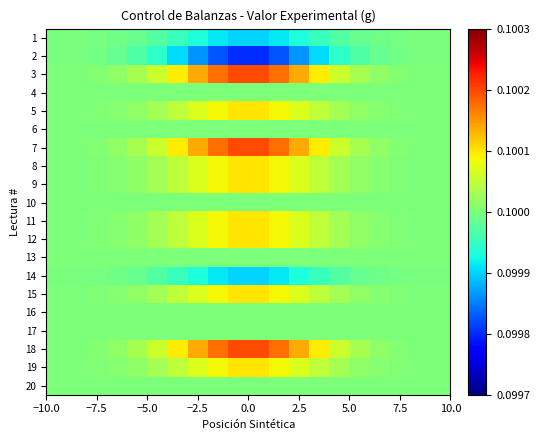

Reading left to right, extract all data points from this chart.

1: 0.1	0.1	0.1	0.1	0.1	0.1	0.1	0.1	0.1	0.1	0.1	0.1	0.1	0.1	0.1	0.1	0.1	0.1	0.1	0.1
2: 0.1	0.1	0.1	0.1	0.1	0.1	0.1	0.1	0.1	0.1	0.1	0.1	0.1	0.1	0.1	0.1	0.1	0.1	0.1	0.1
3: 0.1	0.1	0.1	0.1	0.1	0.1	0.1	0.1	0.1	0.1	0.1	0.1	0.1	0.1	0.1	0.1	0.1	0.1	0.1	0.1
4: 0.1	0.1	0.1	0.1	0.1	0.1	0.1	0.1	0.1	0.1	0.1	0.1	0.1	0.1	0.1	0.1	0.1	0.1	0.1	0.1
5: 0.1	0.1	0.1	0.1	0.1	0.1	0.1	0.1	0.1	0.1	0.1	0.1	0.1	0.1	0.1	0.1	0.1	0.1	0.1	0.1
6: 0.1	0.1	0.1	0.1	0.1	0.1	0.1	0.1	0.1	0.1	0.1	0.1	0.1	0.1	0.1	0.1	0.1	0.1	0.1	0.1
7: 0.1	0.1	0.1	0.1	0.1	0.1	0.1	0.1	0.1	0.1	0.1	0.1	0.1	0.1	0.1	0.1	0.1	0.1	0.1	0.1
8: 0.1	0.1	0.1	0.1	0.1	0.1	0.1	0.1	0.1	0.1	0.1	0.1	0.1	0.1	0.1	0.1	0.1	0.1	0.1	0.1
9: 0.1	0.1	0.1	0.1	0.1	0.1	0.1	0.1	0.1	0.1	0.1	0.1	0.1	0.1	0.1	0.1	0.1	0.1	0.1	0.1
10: 0.1	0.1	0.1	0.1	0.1	0.1	0.1	0.1	0.1	0.1	0.1	0.1	0.1	0.1	0.1	0.1	0.1	0.1	0.1	0.1
11: 0.1	0.1	0.1	0.1	0.1	0.1	0.1	0.1	0.1	0.1	0.1	0.1	0.1	0.1	0.1	0.1	0.1	0.1	0.1	0.1
12: 0.1	0.1	0.1	0.1	0.1	0.1	0.1	0.1	0.1	0.1	0.1	0.1	0.1	0.1	0.1	0.1	0.1	0.1	0.1	0.1
13: 0.1	0.1	0.1	0.1	0.1	0.1	0.1	0.1	0.1	0.1	0.1	0.1	0.1	0.1	0.1	0.1	0.1	0.1	0.1	0.1
14: 0.1	0.1	0.1	0.1	0.1	0.1	0.1	0.1	0.1	0.1	0.1	0.1	0.1	0.1	0.1	0.1	0.1	0.1	0.1	0.1
15: 0.1	0.1	0.1	0.1	0.1	0.1	0.1	0.1	0.1	0.1	0.1	0.1	0.1	0.1	0.1	0.1	0.1	0.1	0.1	0.1
16: 0.1	0.1	0.1	0.1	0.1	0.1	0.1	0.1	0.1	0.1	0.1	0.1	0.1	0.1	0.1	0.1	0.1	0.1	0.1	0.1
17: 0.1	0.1	0.1	0.1	0.1	0.1	0.1	0.1	0.1	0.1	0.1	0.1	0.1	0.1	0.1	0.1	0.1	0.1	0.1	0.1
18: 0.1	0.1	0.1	0.1	0.1	0.1	0.1	0.1	0.1	0.1	0.1	0.1	0.1	0.1	0.1	0.1	0.1	0.1	0.1	0.1
19: 0.1	0.1	0.1	0.1	0.1	0.1	0.1	0.1	0.1	0.1	0.1	0.1	0.1	0.1	0.1	0.1	0.1	0.1	0.1	0.1
20: 0.1	0.1	0.1	0.1	0.1	0.1	0.1	0.1	0.1	0.1	0.1	0.1	0.1	0.1	0.1	0.1	0.1	0.1	0.1	0.1